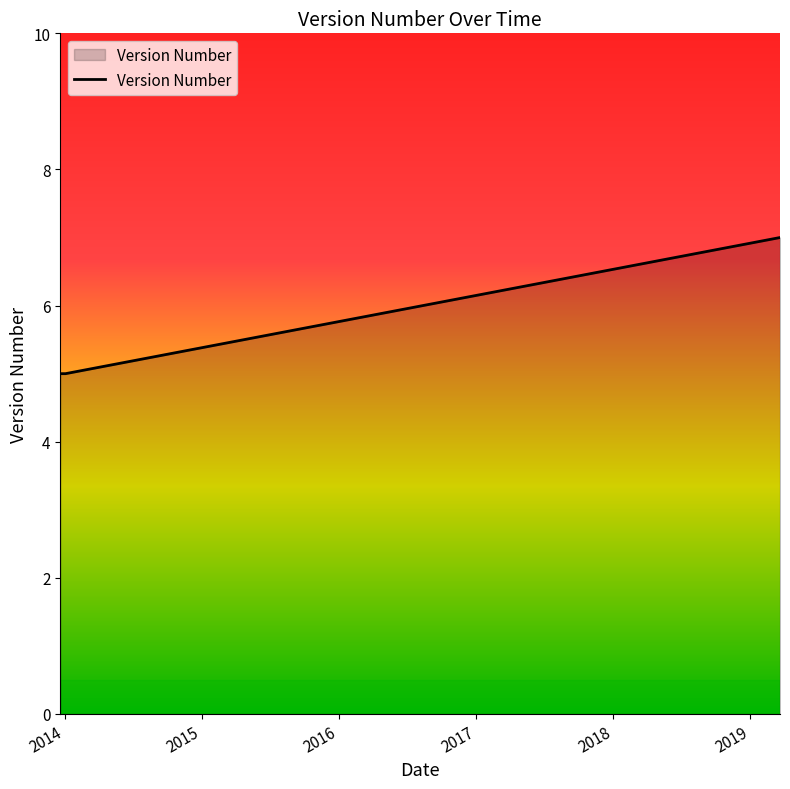

Count the number of values greater than 5.

2